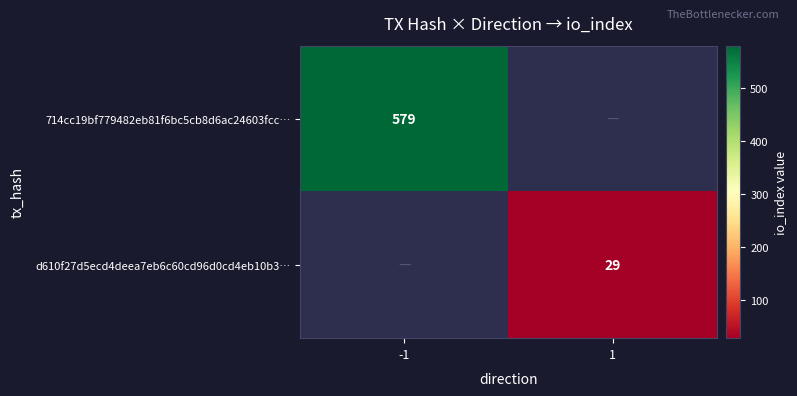

The value of 714cc19bf779482eb81f6bc5cb8d6ac24603fcc… at -1 is 579. True or false?

True